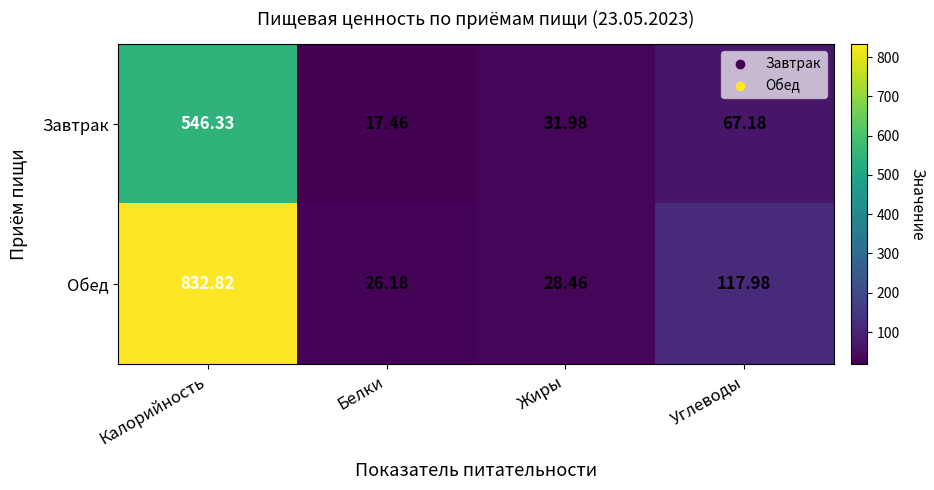

What is the greatest value displayed?

832.8